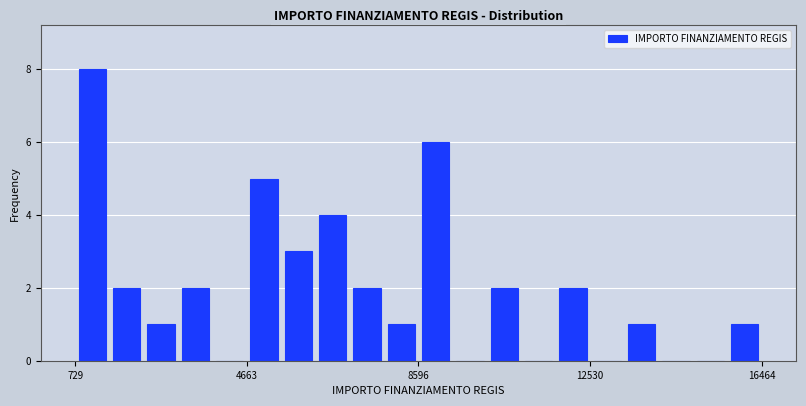

Read against the x-axis, roughly where is the centre of the tallest bar?

1000